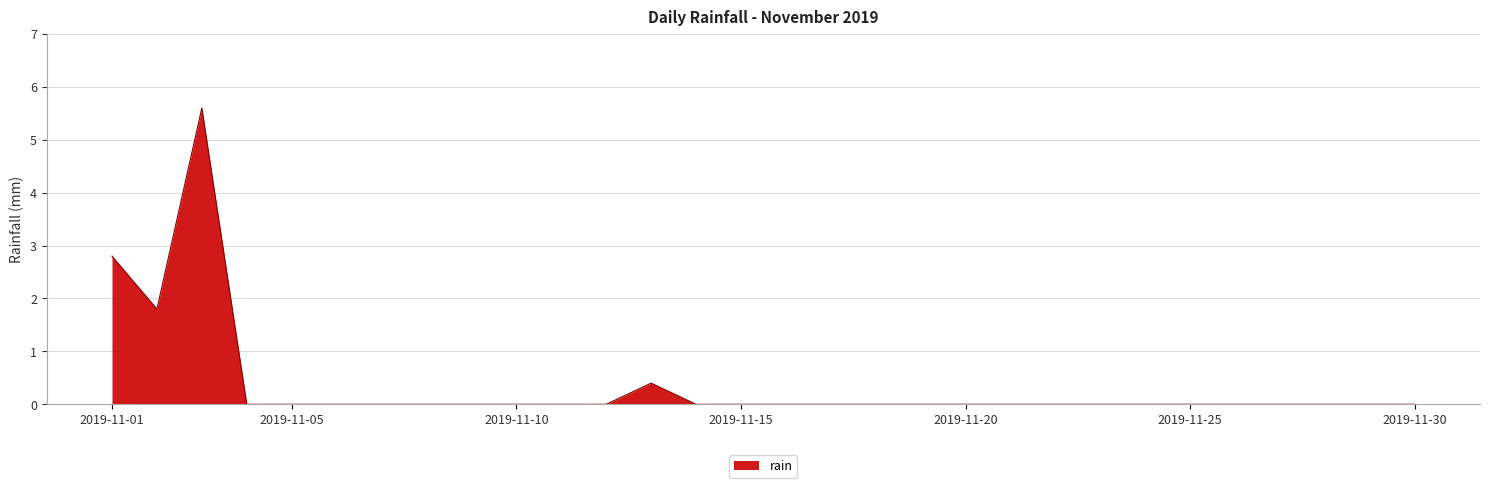

What is the maximum value shown in the chart?

5.6